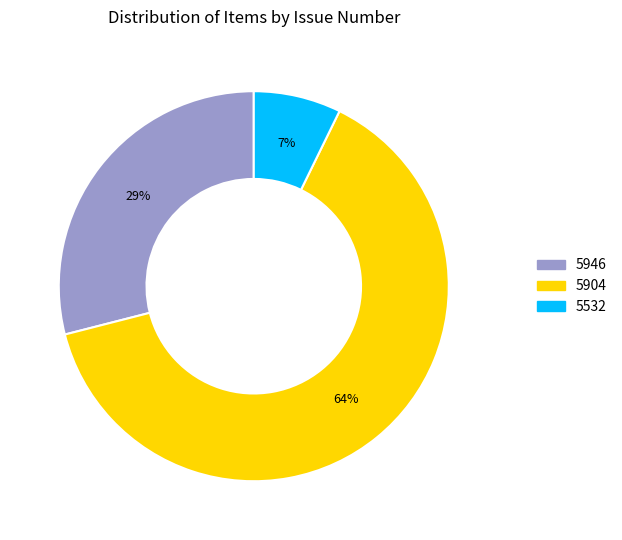

Between 5904 and 5946, which is larger?

5904